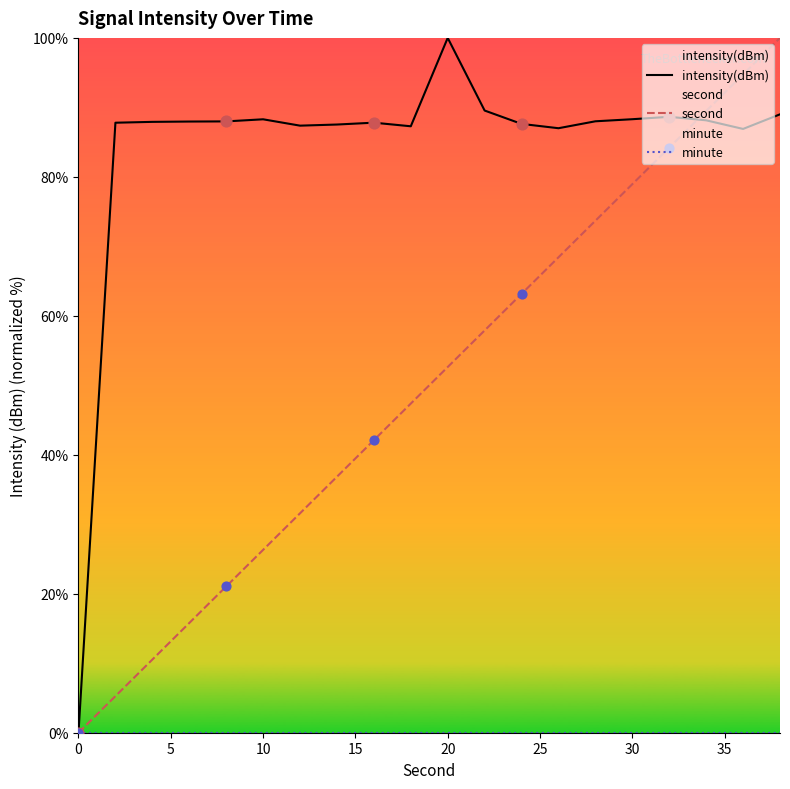

Which series has the largest Y range (max minus min)?

intensity(dBm)